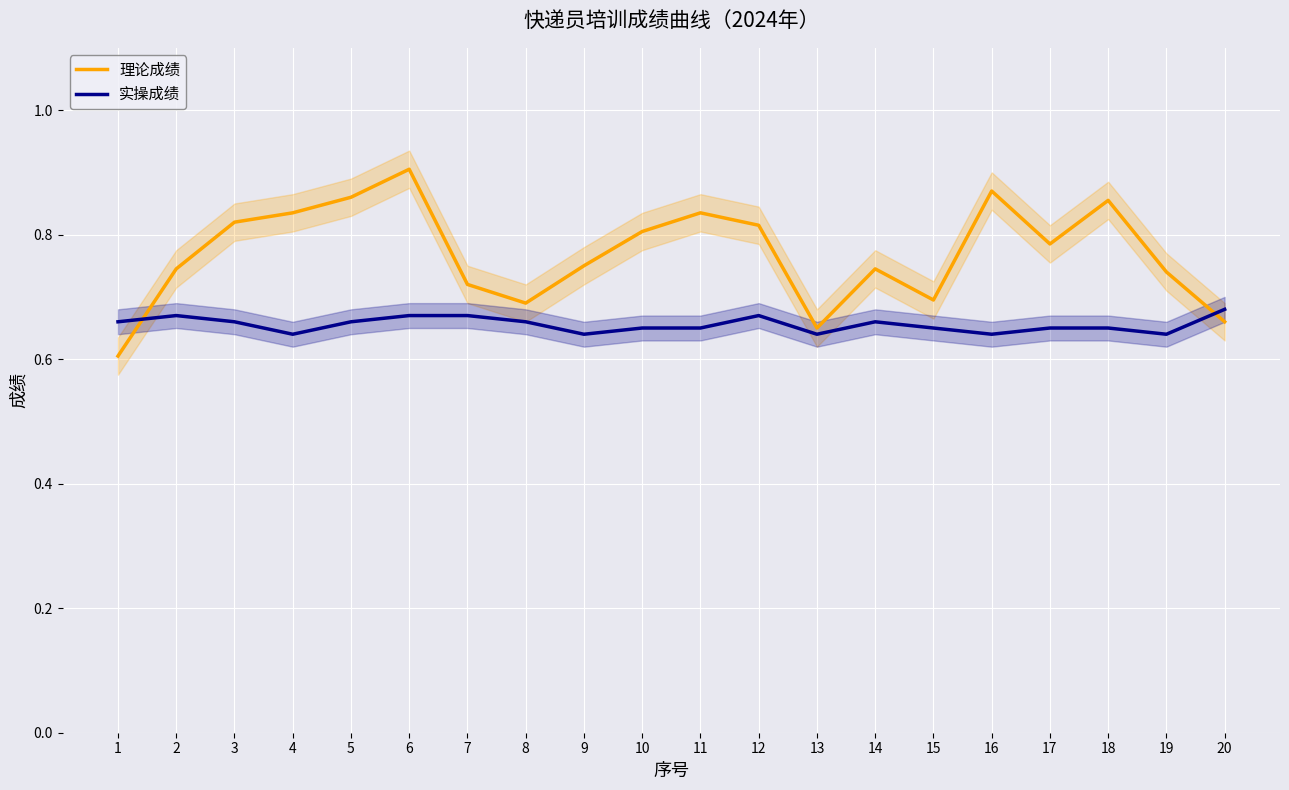

Rank the series at 14 from lowest to highest value.

实操成绩, 理论成绩